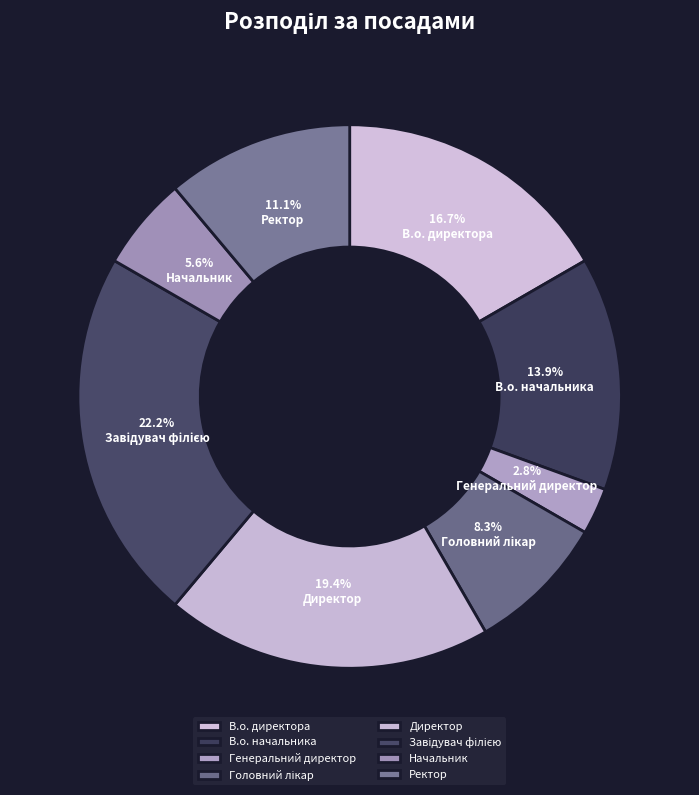

To the nearest percent, what percentage of the pie is Начальник?

6%